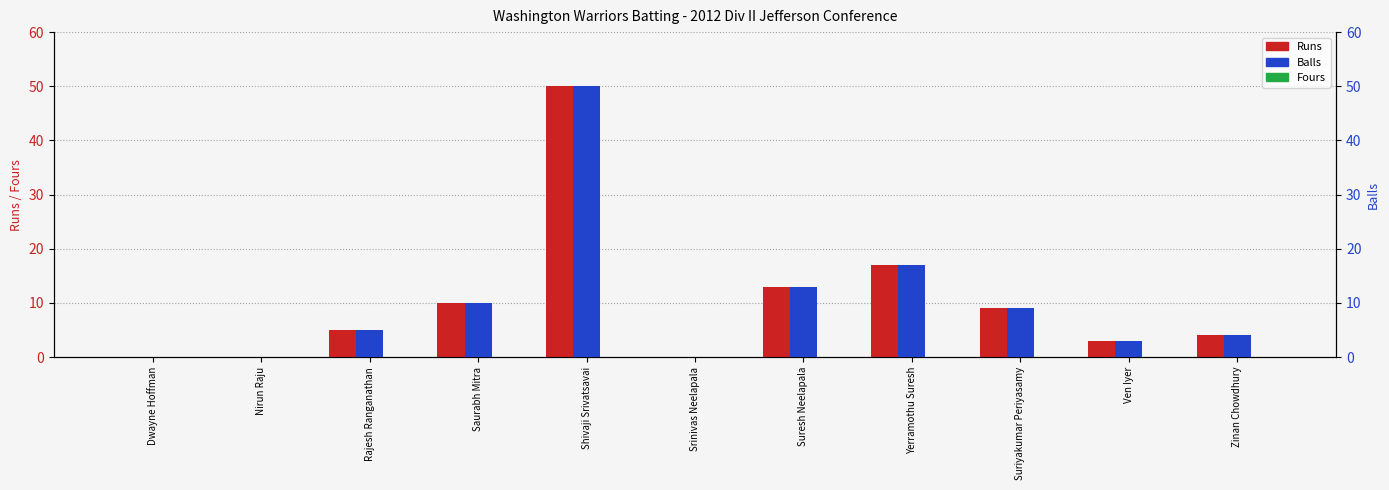

How many bars are there in total?

33